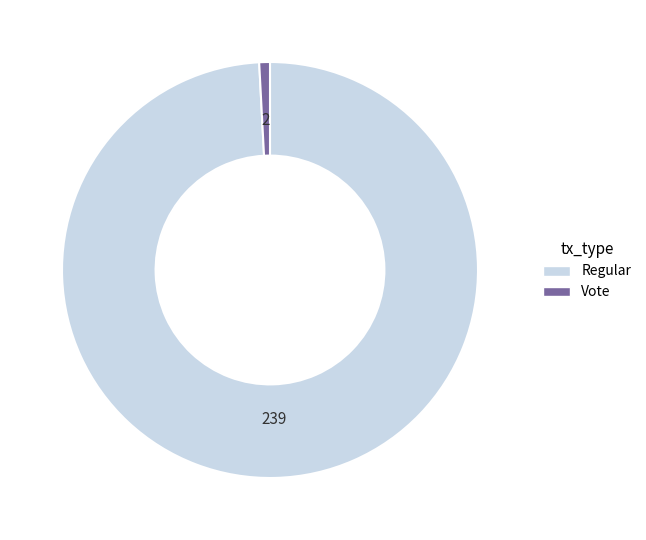

How many slices are in this pie chart?

2